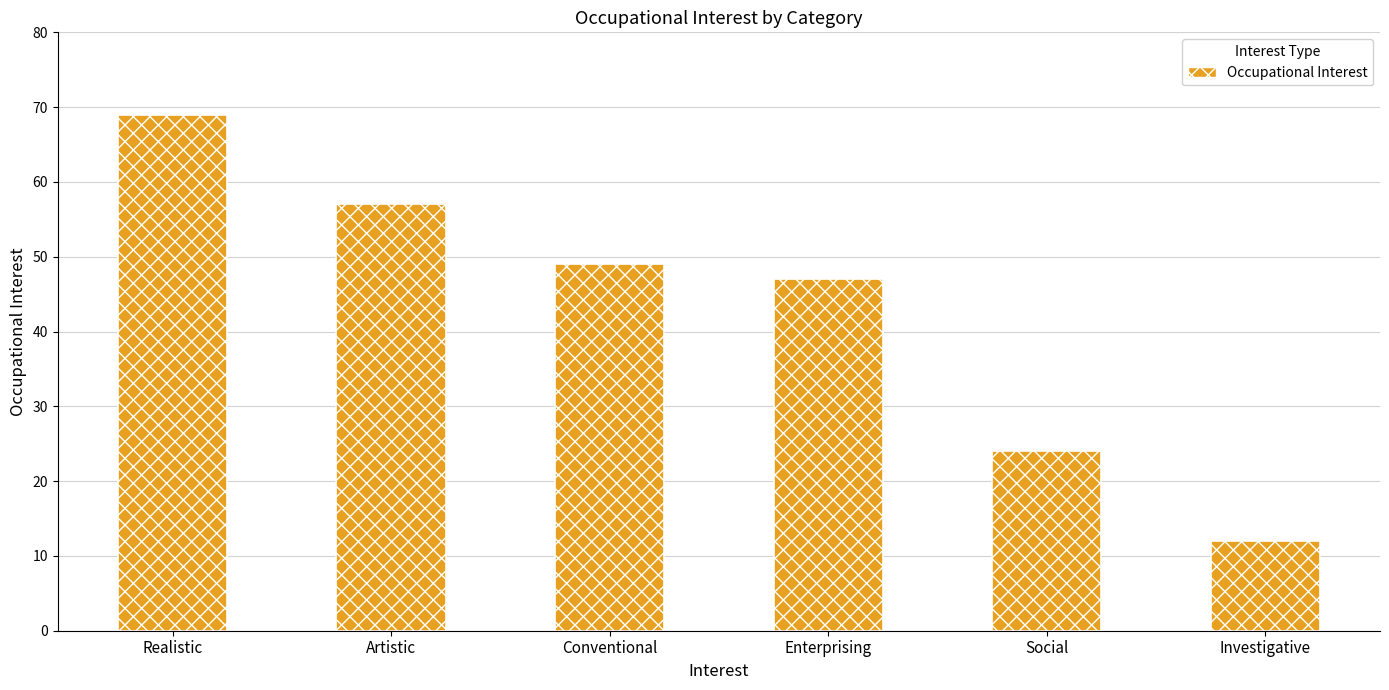

Which has a higher value, Social or Investigative?

Social